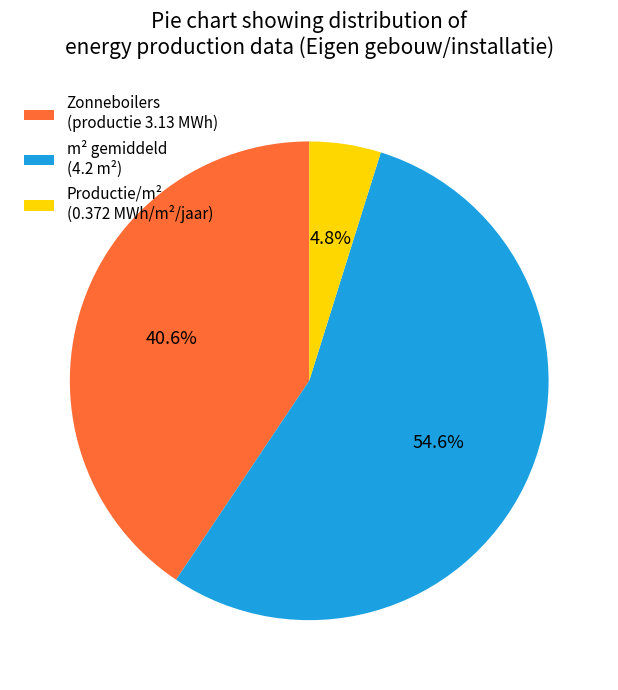

To the nearest percent, what is the average slice percentage?

33%